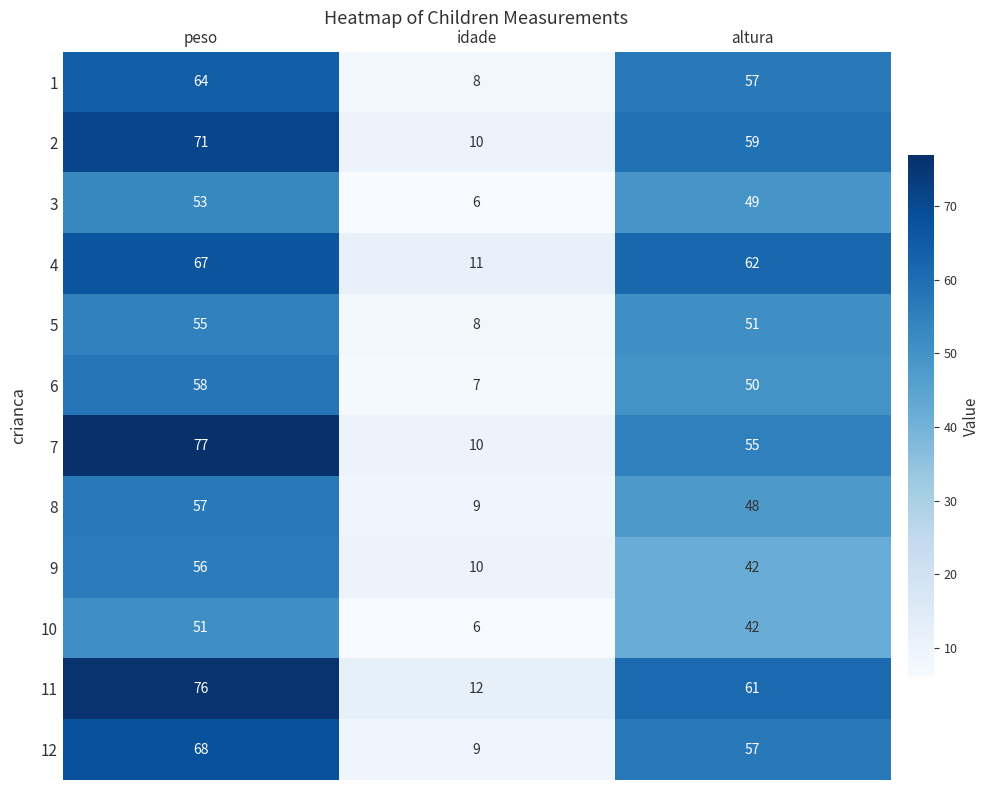

List the series in order of their peak value, lowest first.

10, 3, 5, 9, 8, 6, 1, 4, 12, 2, 11, 7